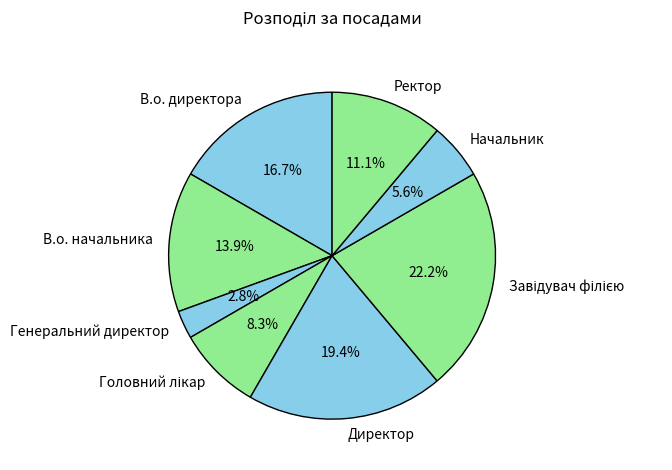

Which slice is the smallest?

Генеральний директор